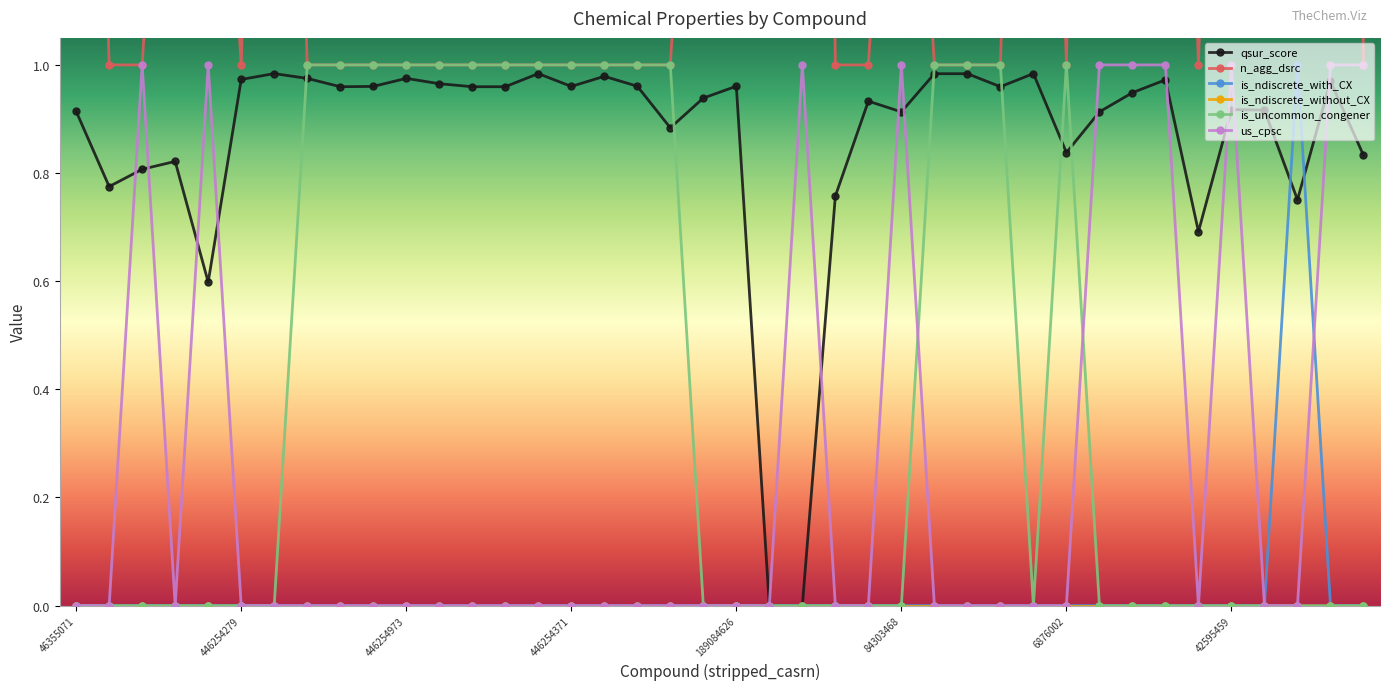

True or false: is_ndiscrete_without_CX has more than 2 interior local peaks.

False